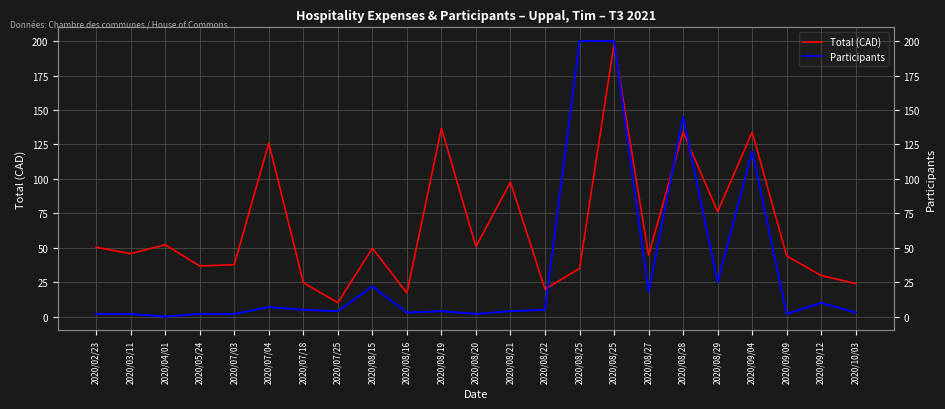

What is the label of the 10th point from the left?

2020/08/16